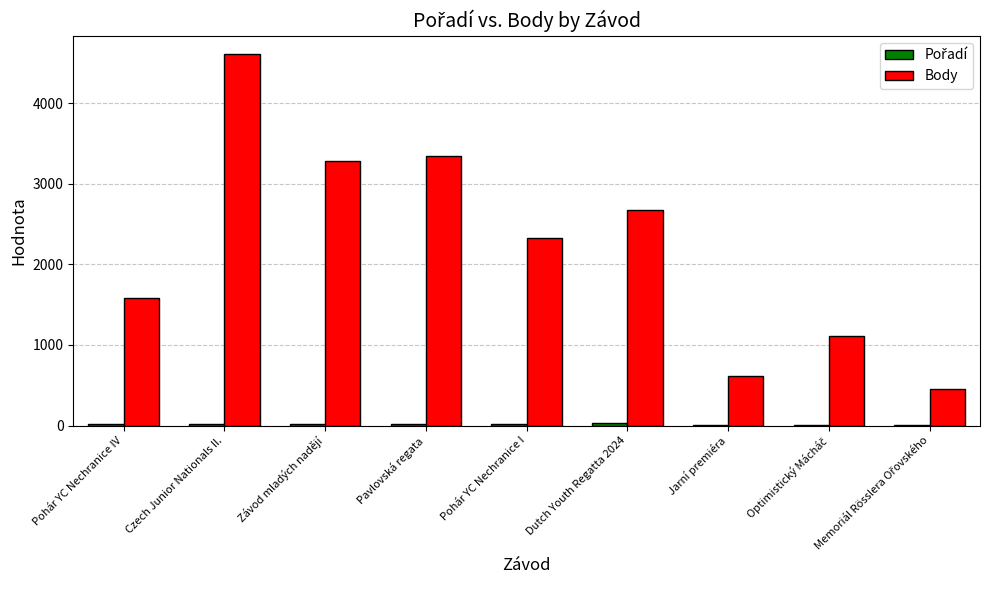

Are the bars grouped side by side (vs. stacked)?

Yes